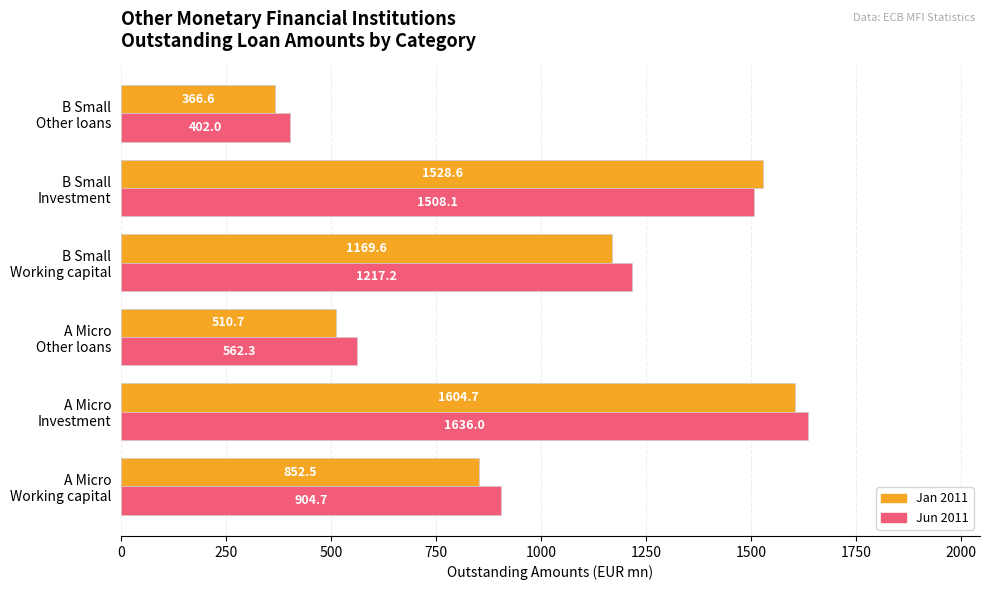

What is the smallest value displayed?

366.6